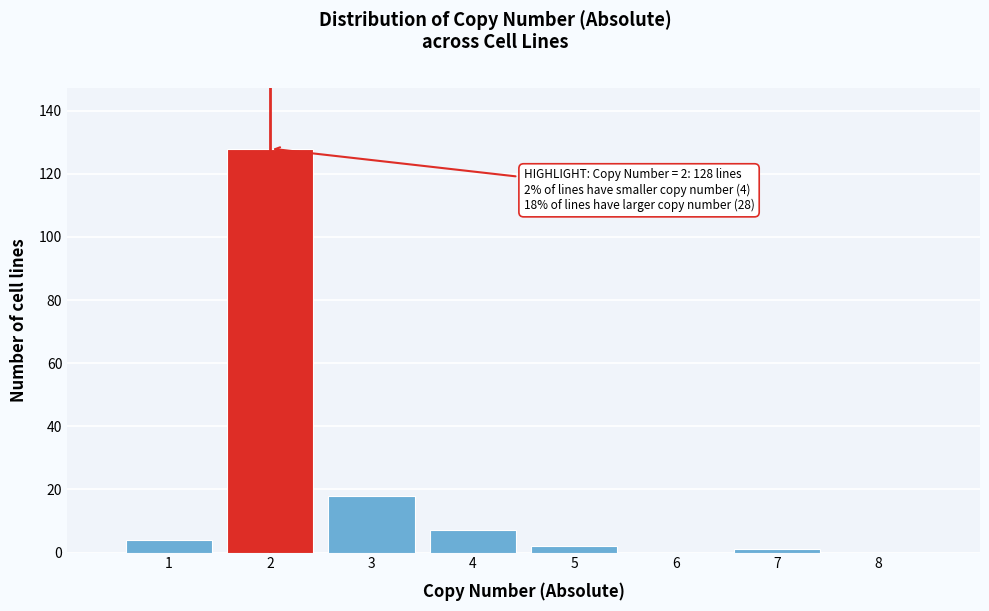

Reading right to left, transcribe all the data shown in this chart.

8=0	7=1	6=0	5=2	4=7	3=18	2=128	1=4